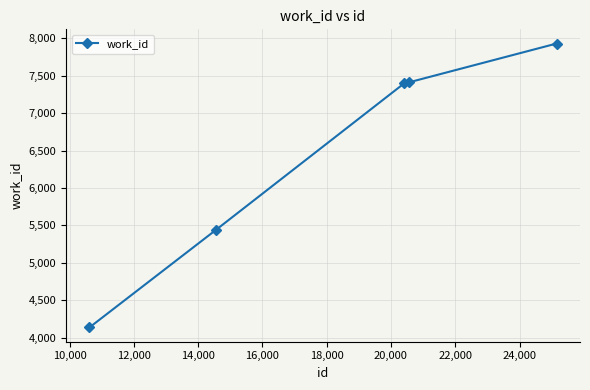

What is the difference between the maximum and minimum values?

3793